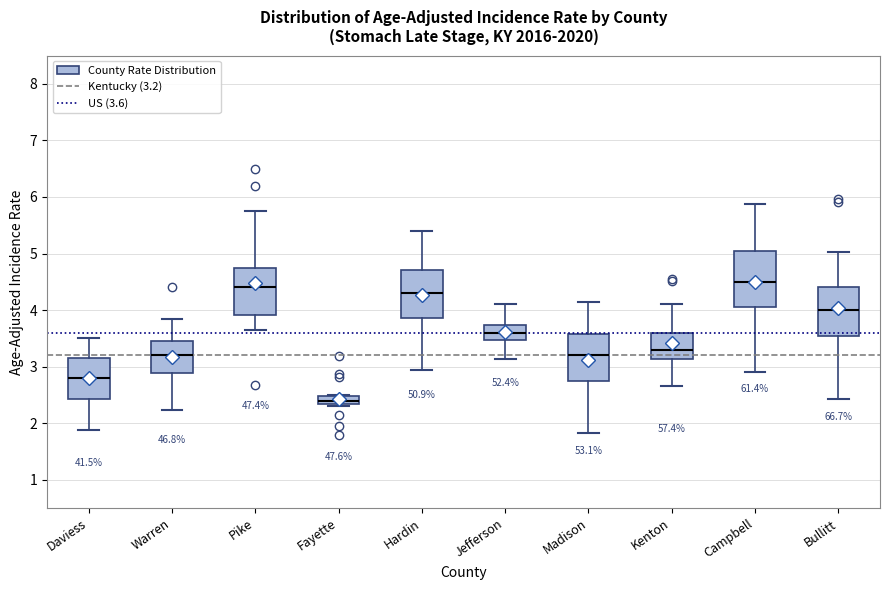

Where is the lower edge of the box for Warren on the y-axis? The values are not printed on the chart, so give them approximately, as read against the axis.

2.9